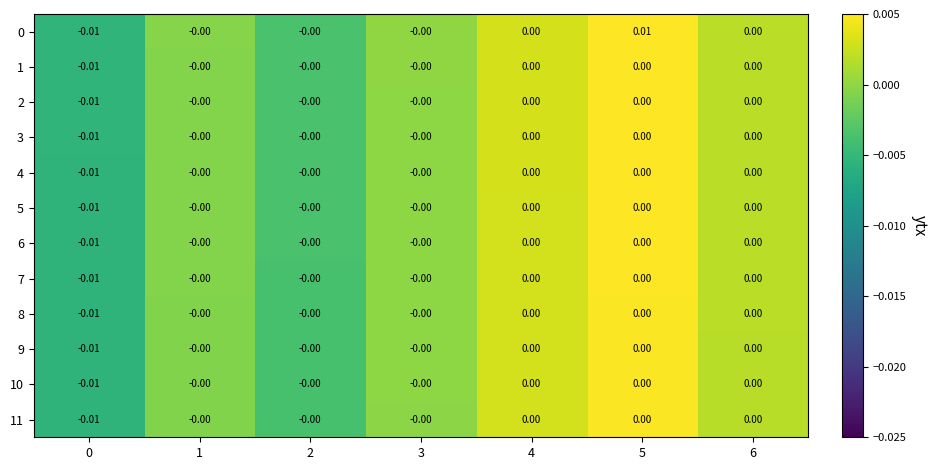

Reading left to right, list all the values displayed in this chart.

0: 0=-0.0	1=-0.0	2=-0.0	3=-0.0	4=0.0	5=0.0	6=0.0
1: 0=-0.0	1=-0.0	2=-0.0	3=-0.0	4=0.0	5=0.0	6=0.0
2: 0=-0.0	1=-0.0	2=-0.0	3=-0.0	4=0.0	5=0.0	6=0.0
3: 0=-0.0	1=-0.0	2=-0.0	3=-0.0	4=0.0	5=0.0	6=0.0
4: 0=-0.0	1=-0.0	2=-0.0	3=-0.0	4=0.0	5=0.0	6=0.0
5: 0=-0.0	1=-0.0	2=-0.0	3=-0.0	4=0.0	5=0.0	6=0.0
6: 0=-0.0	1=-0.0	2=-0.0	3=-0.0	4=0.0	5=0.0	6=0.0
7: 0=-0.0	1=-0.0	2=-0.0	3=-0.0	4=0.0	5=0.0	6=0.0
8: 0=-0.0	1=-0.0	2=-0.0	3=-0.0	4=0.0	5=0.0	6=0.0
9: 0=-0.0	1=-0.0	2=-0.0	3=-0.0	4=0.0	5=0.0	6=0.0
10: 0=-0.0	1=-0.0	2=-0.0	3=-0.0	4=0.0	5=0.0	6=0.0
11: 0=-0.0	1=-0.0	2=-0.0	3=-0.0	4=0.0	5=0.0	6=0.0